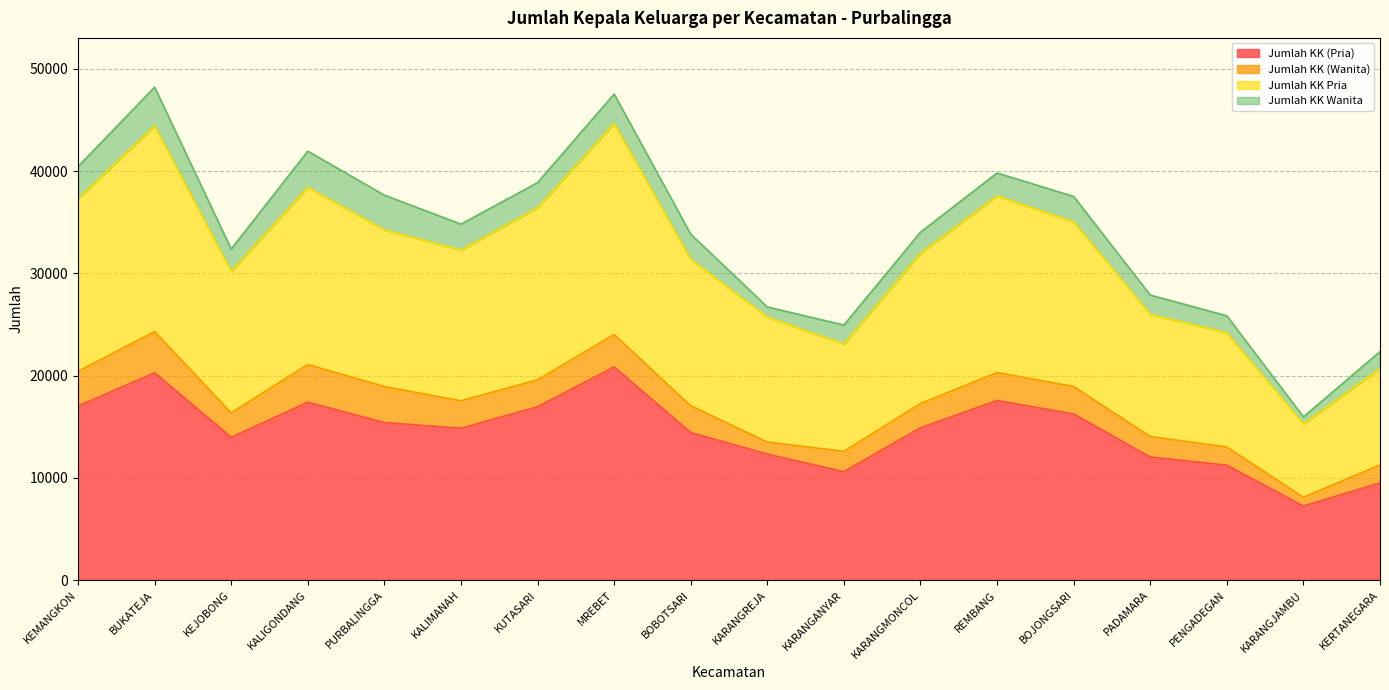

Between KEJOBONG and BOJONGSARI, which series saw the biggest shift?

Jumlah KK Pria